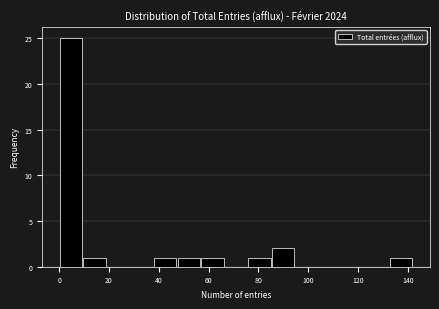

What is the height of the bar covering 38 to 48 on the x-axis? Neither the bar edges nor the heights are printed on the chart, so give them approximately, as read against the axes.

1